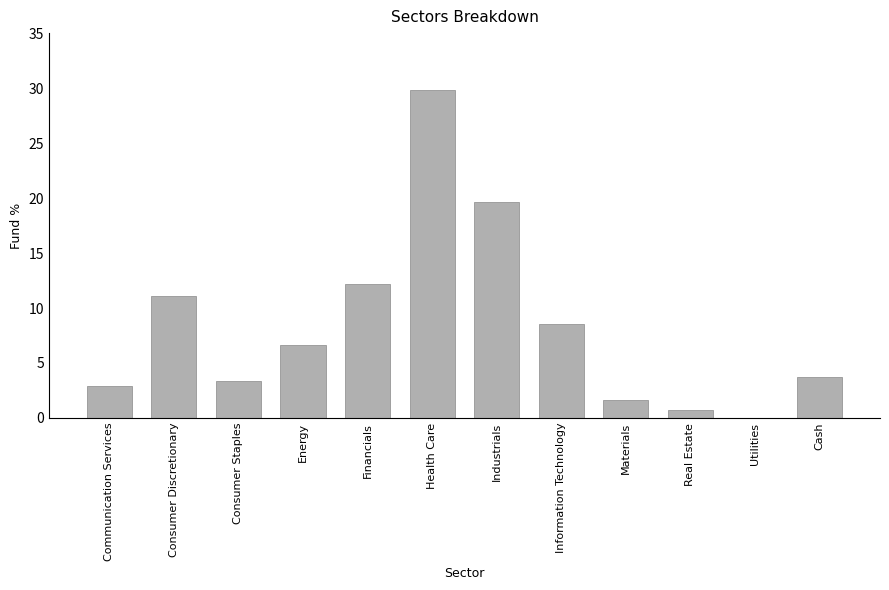

What is the sum of the values at Information Technology and Cash?

12.2